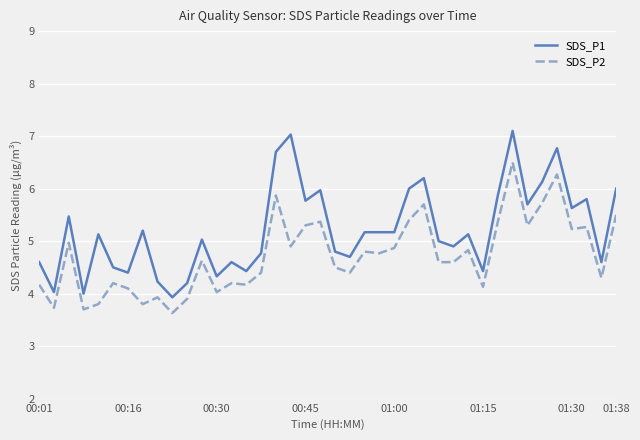

What is the difference between the maximum and minimum values in the SDS_P1 series?

3.2